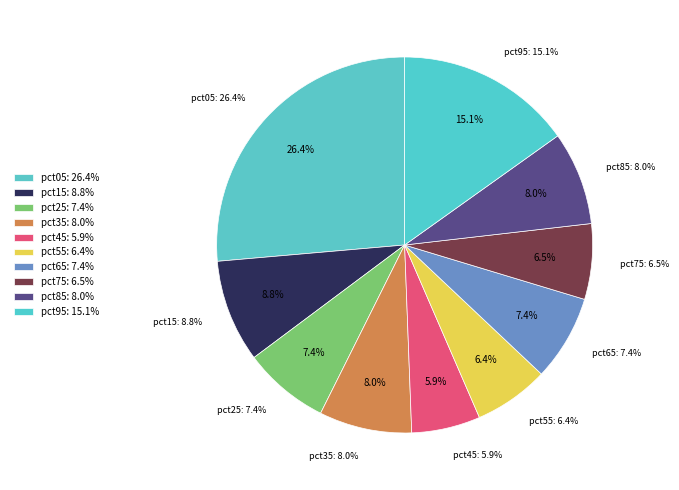

Rank the categories by value from lowest to highest.

pct45, pct55, pct75, pct65, pct25, pct35, pct85, pct15, pct95, pct05